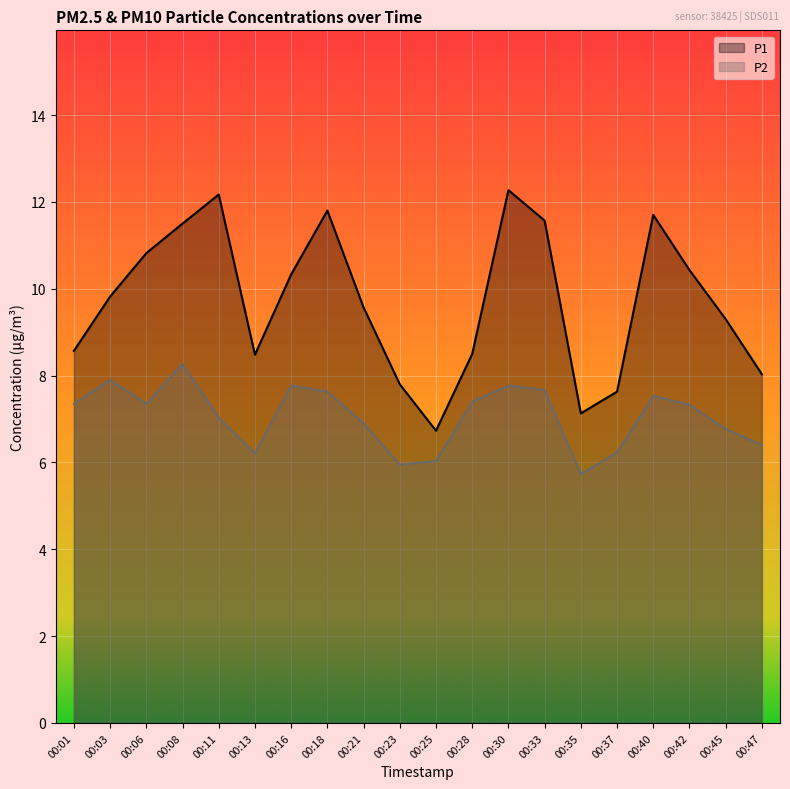

What is the difference between the highest and lowest values at 00:42?

3.1